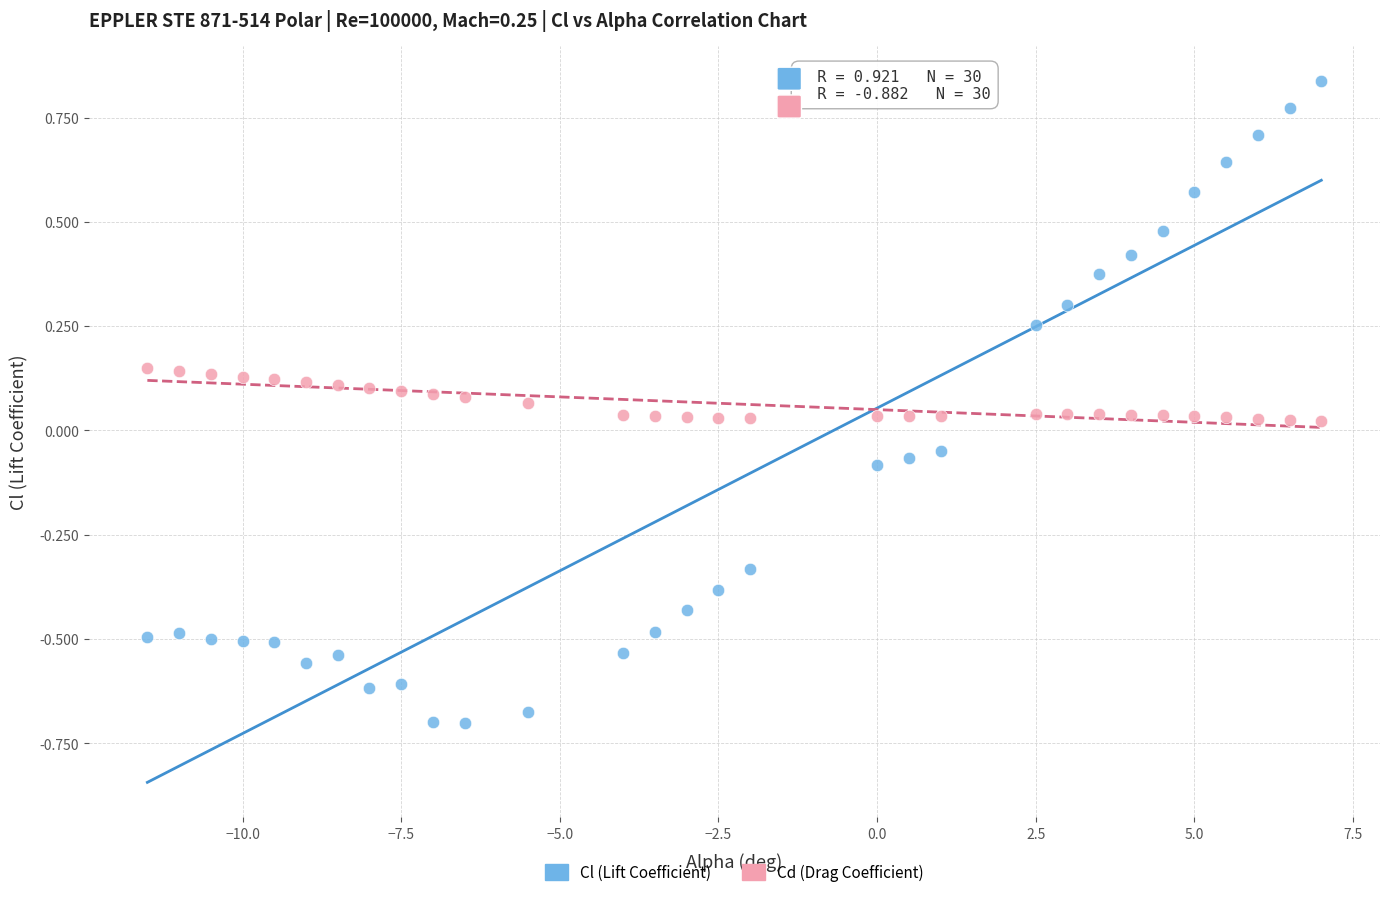

Across all data points, what is the range of X values (max minus min)?

18.5